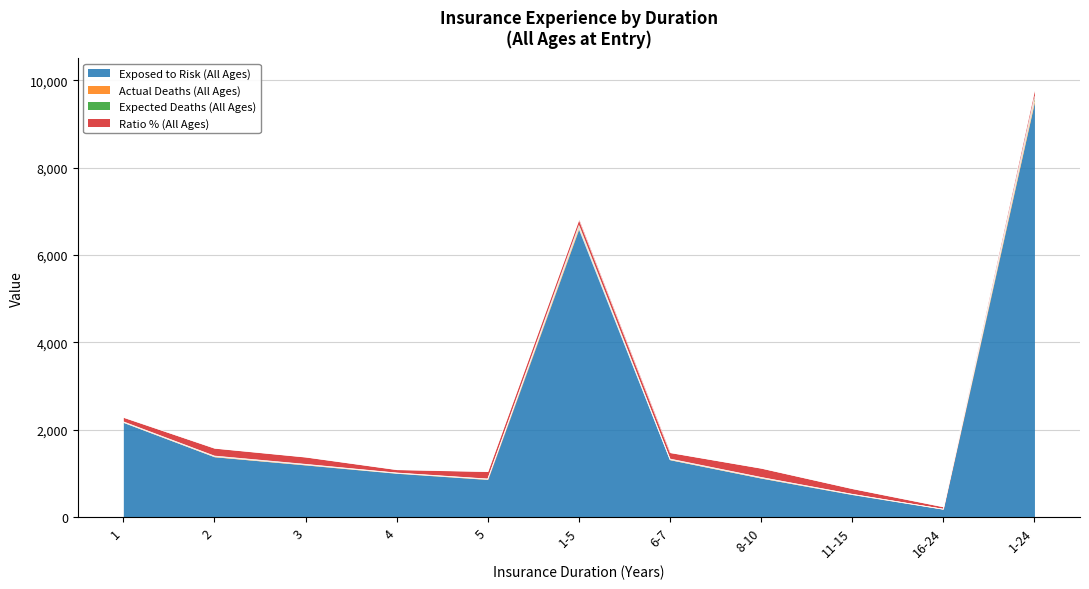

Between 1-5 and 16-24, which is larger?

1-5